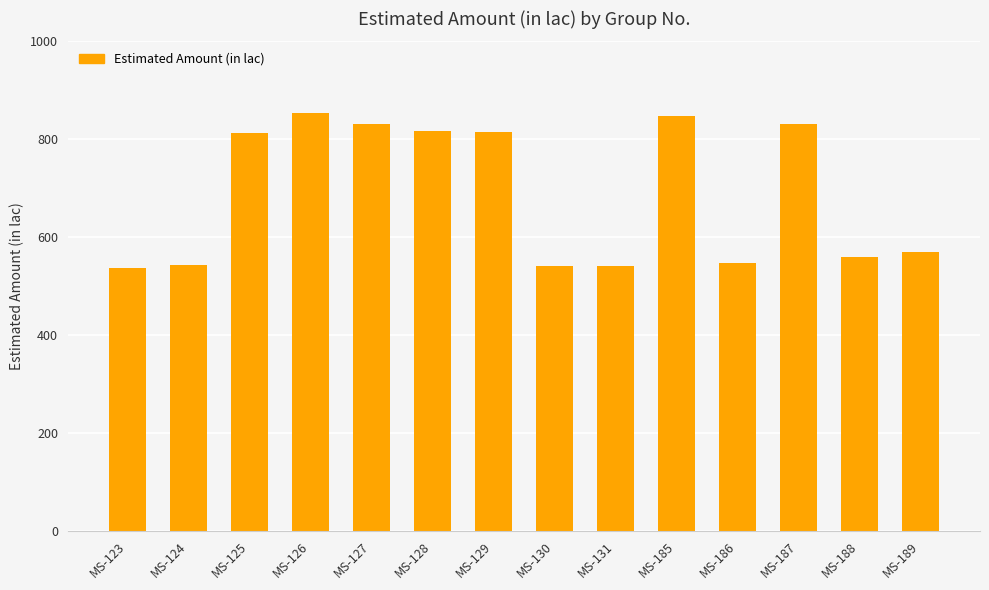

What is the maximum value shown in the chart?

852.9